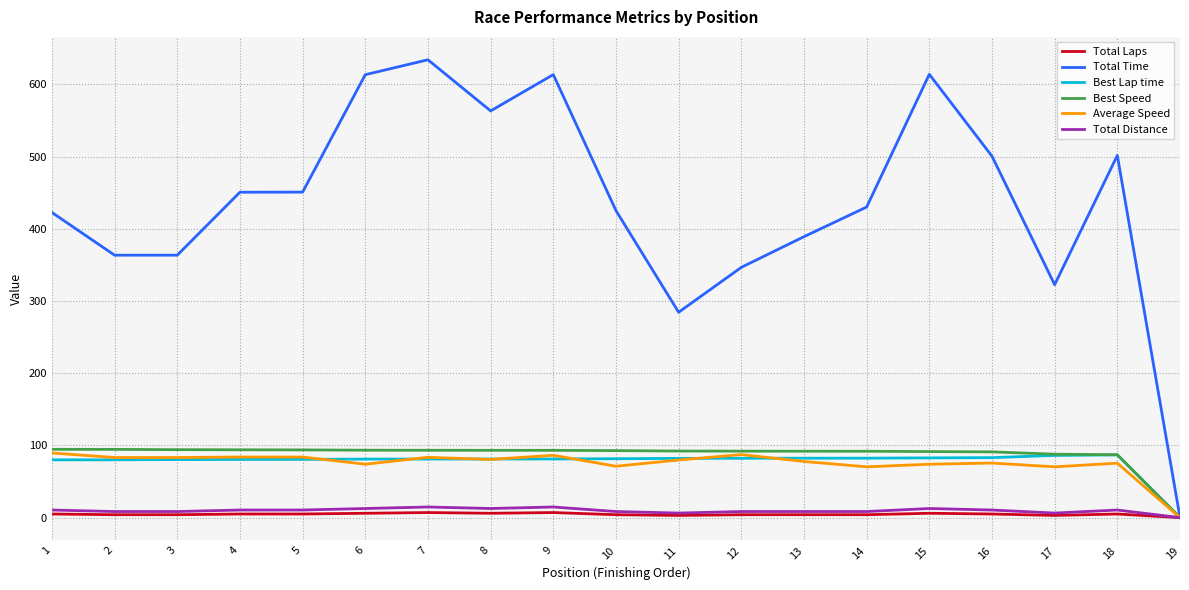

The Best Speed series shows 94.1 at 3. True or false?

True